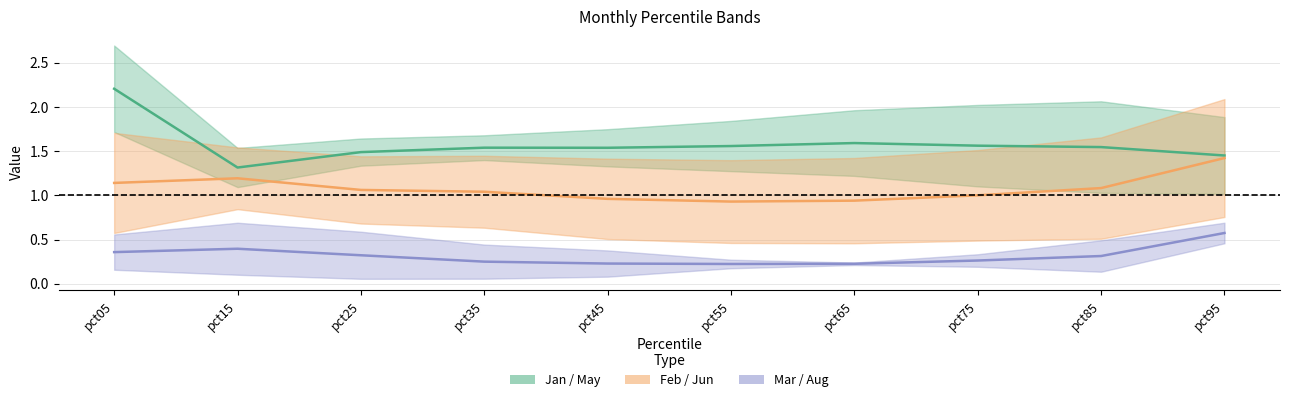

True or false: Jan / May and Mar / Aug cross at least once.

False